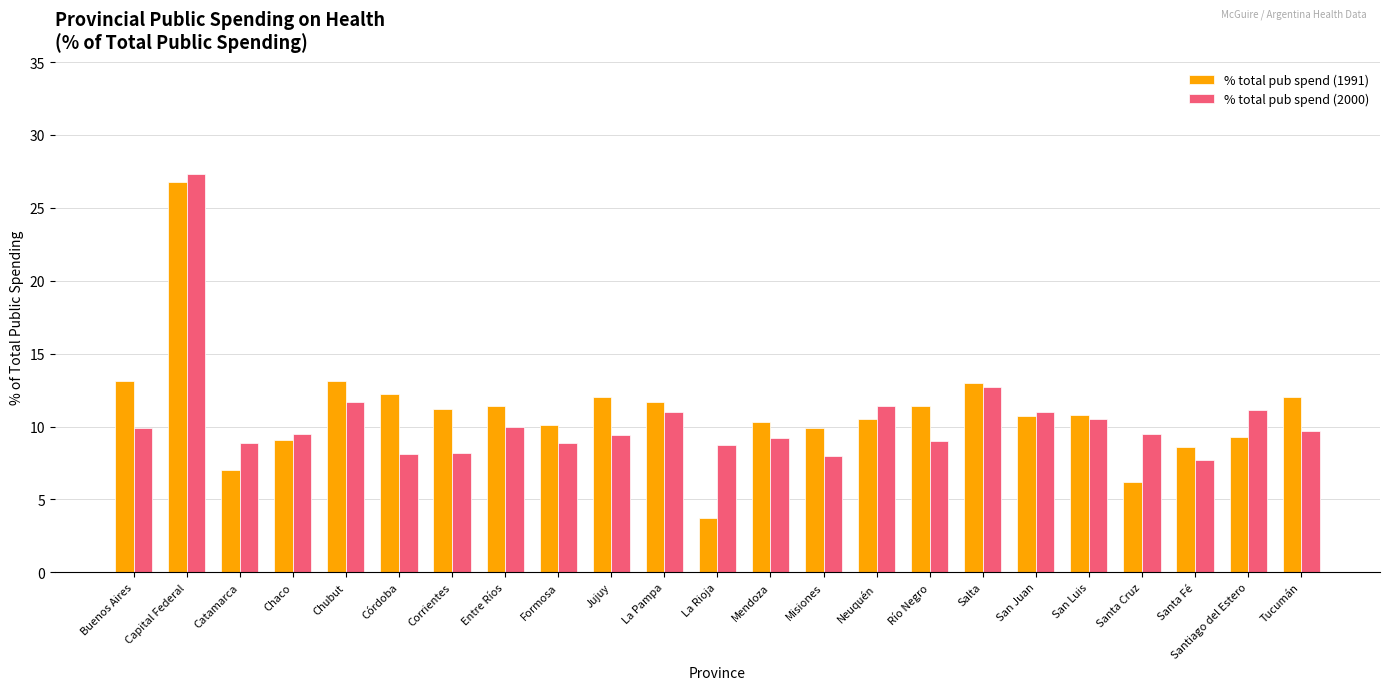

At how many categories does at least one series exceed 21?

1